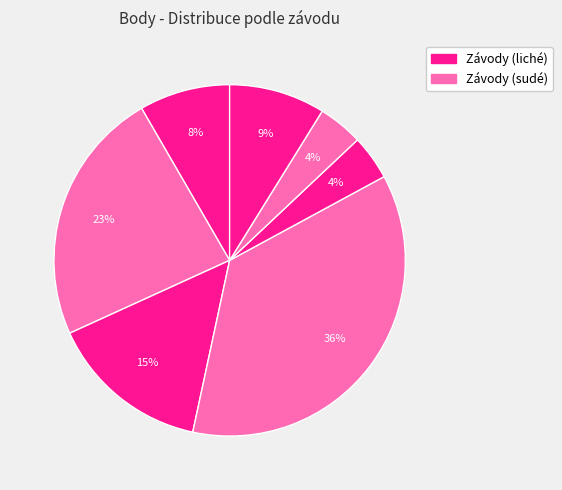

Is there any slice that represents more than half of the pie?

No